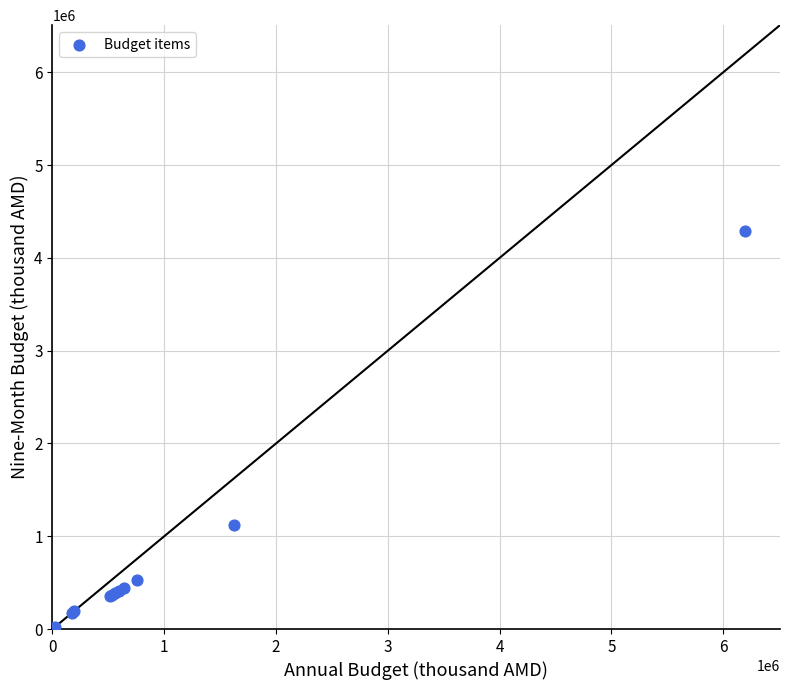

What Y value in the scatter plot is closest to 2145225?

1124060.9